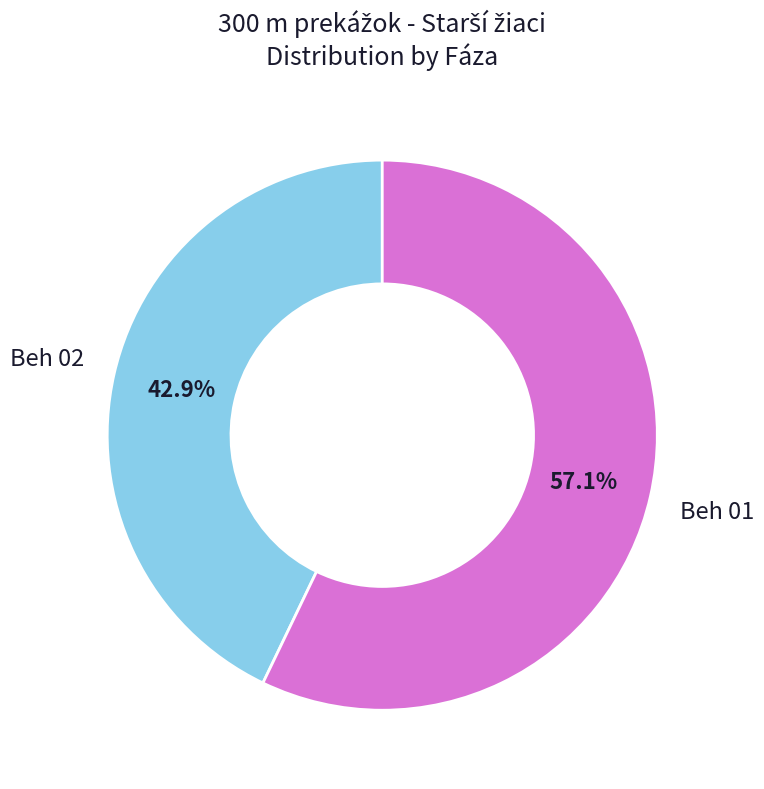

Is Beh 02 the majority of the pie?

No